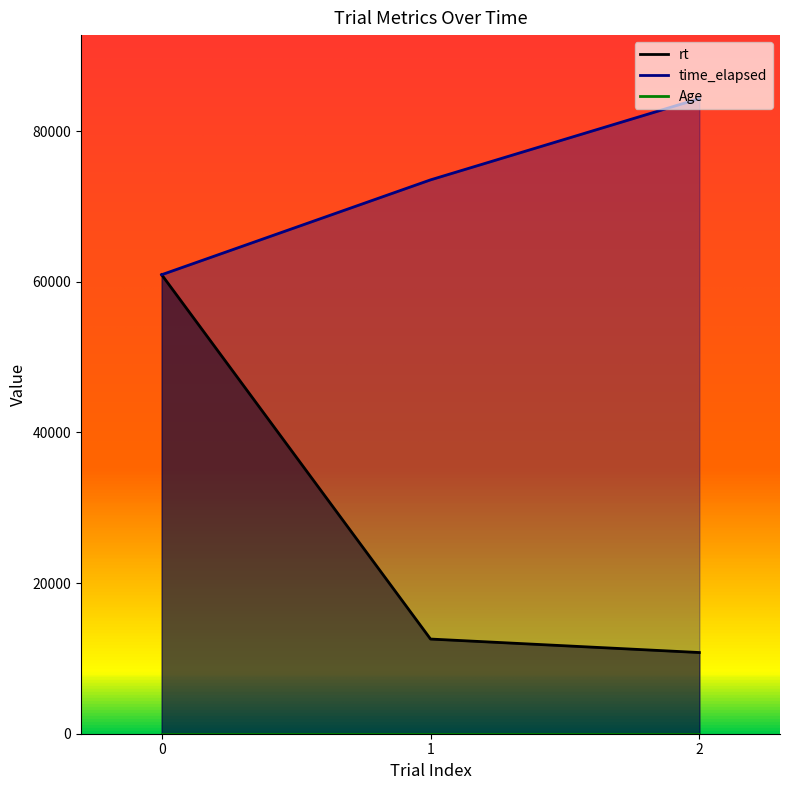

How many lines are shown in the chart?

2